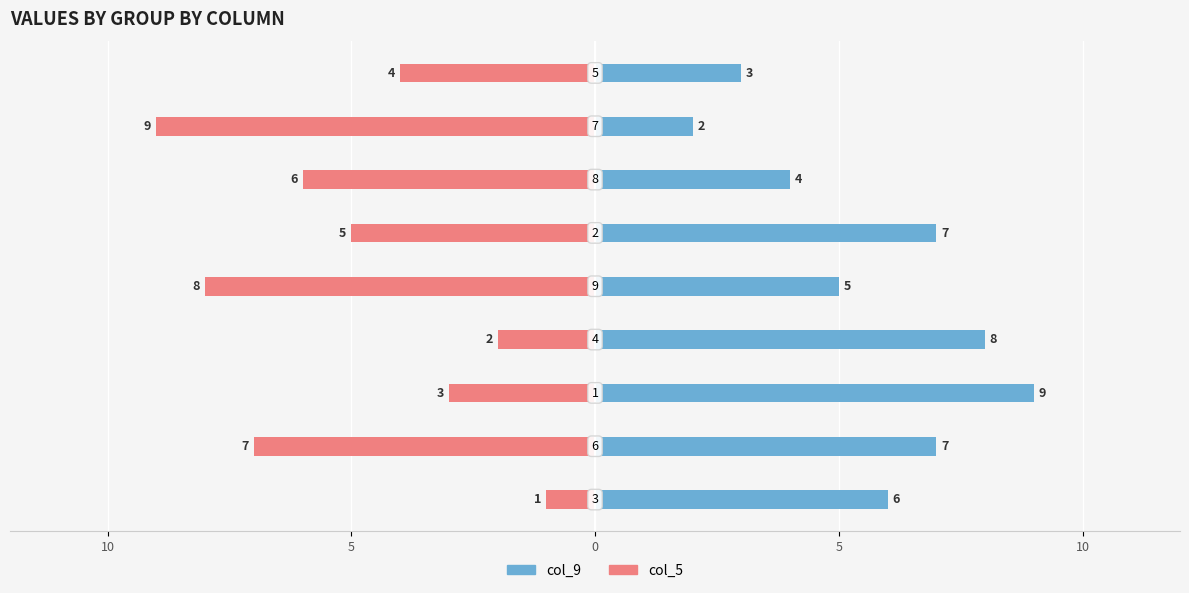

Which series has the widest spread of values?

col_5